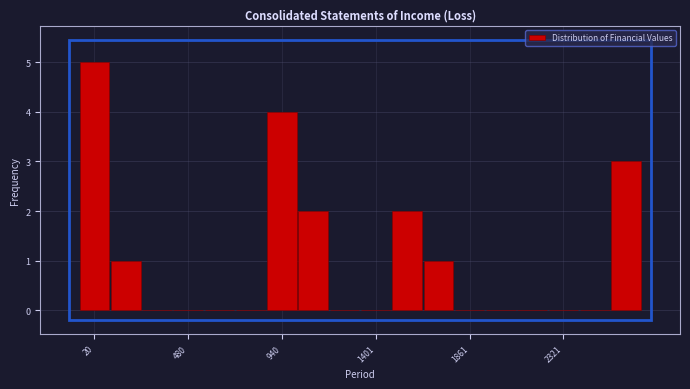

Read against the x-axis, roughly where is the centre of the tallest bar?

0